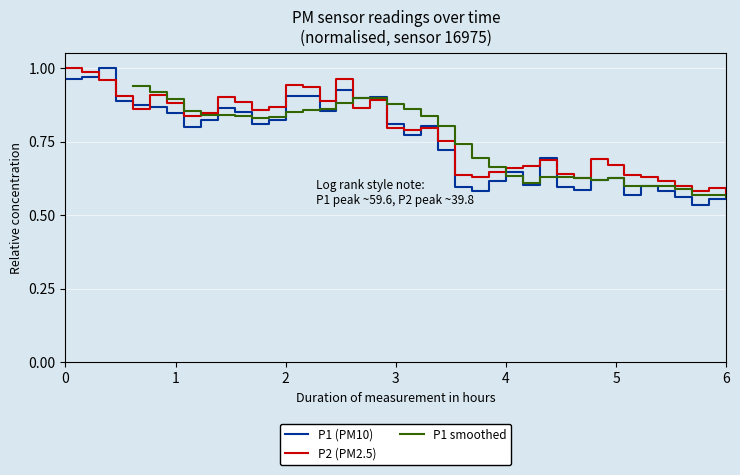

The value of P1 at 00:45 is 0.4. True or false?

False